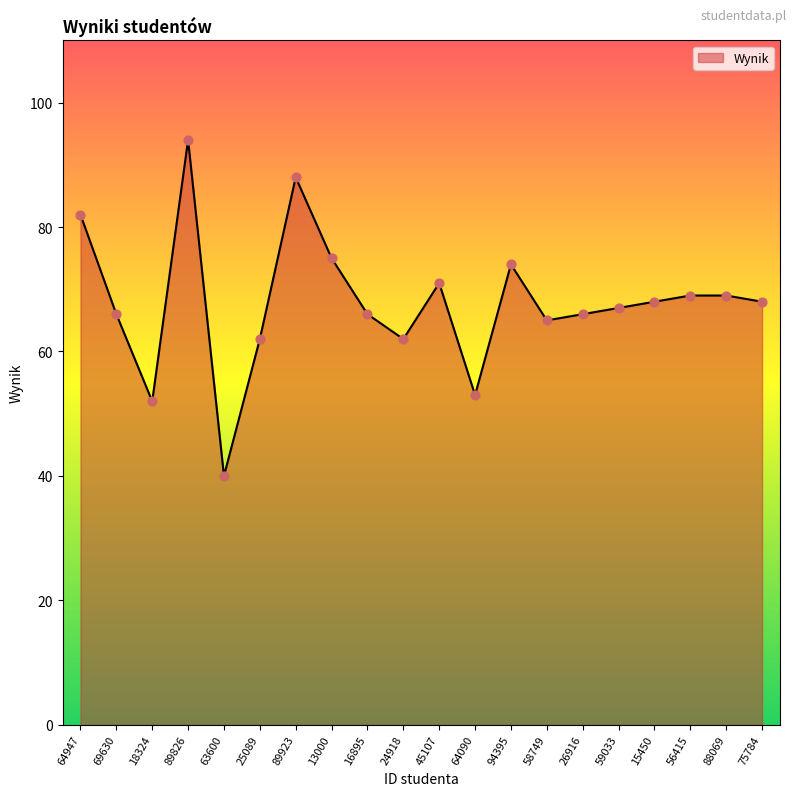

What is the ratio of the value at 59033 to the value at 25089?

1.1